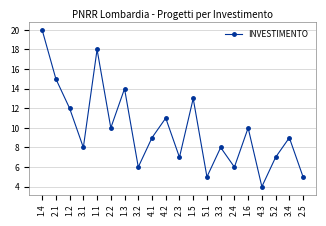

What is the greatest value displayed?

20